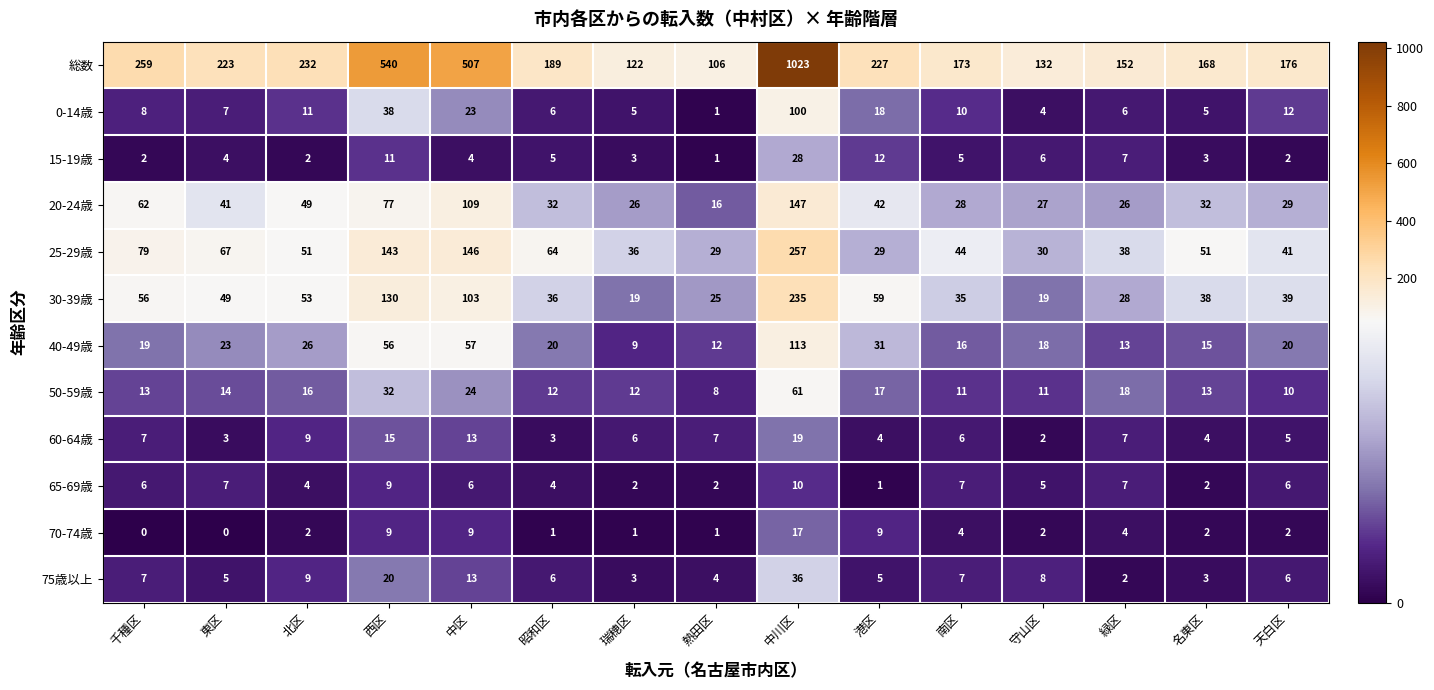

Where is 15-19歳 nearest to the value 14?

港区